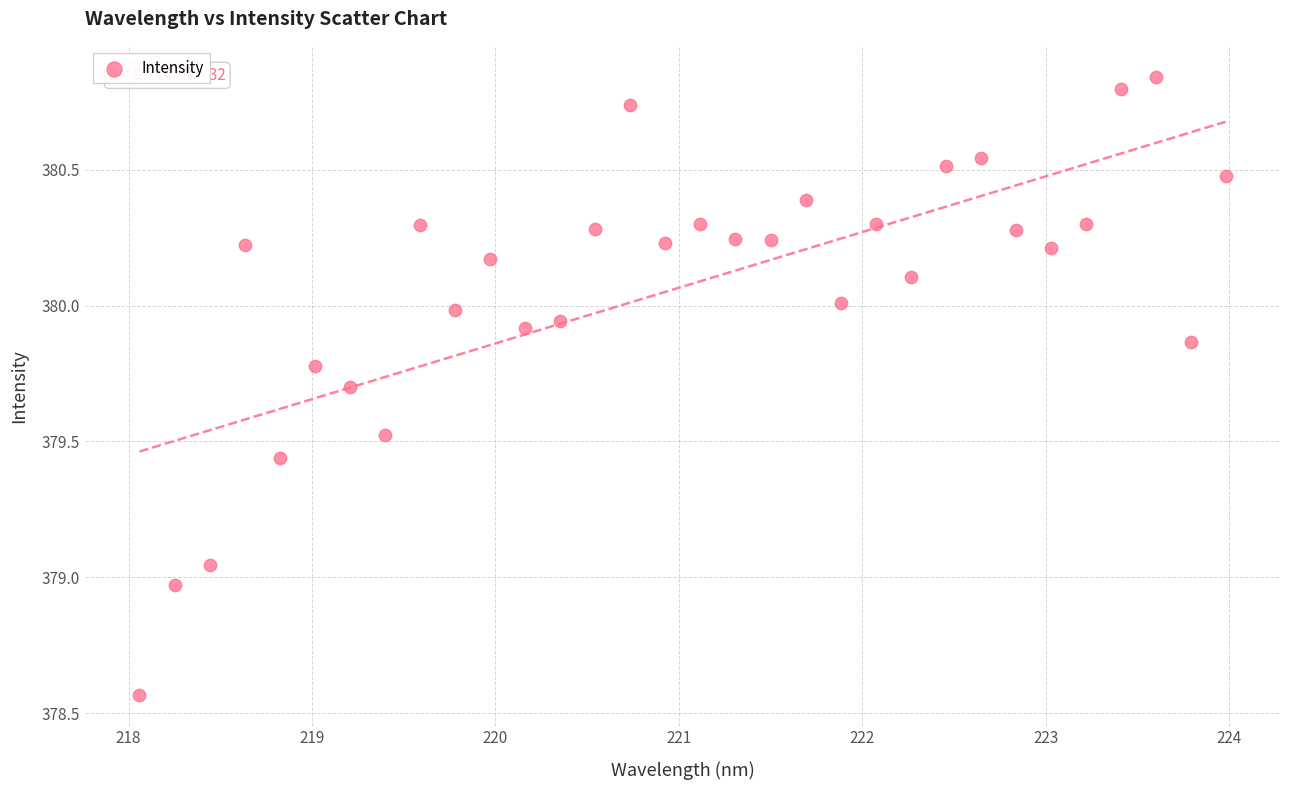

What is the range of X values (max minus min)?

5.9